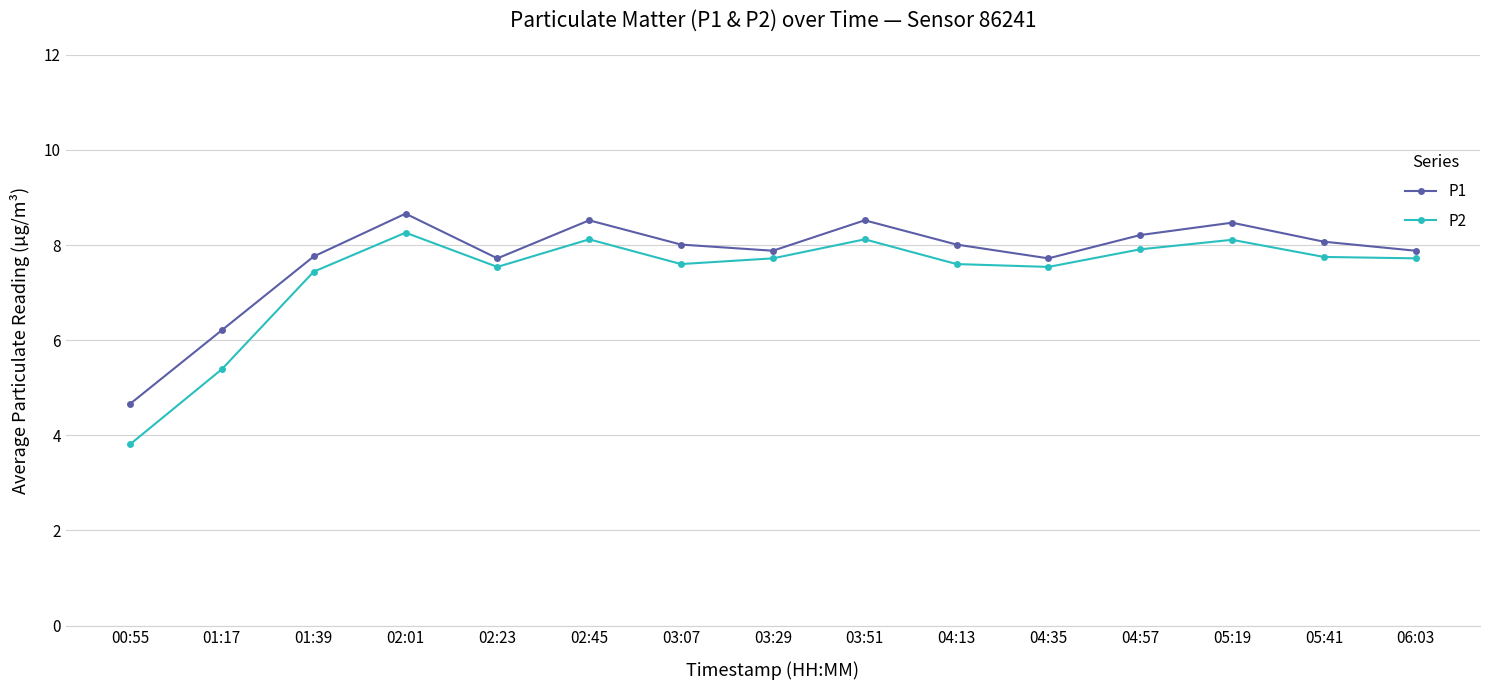

How many lines are shown in the chart?

2